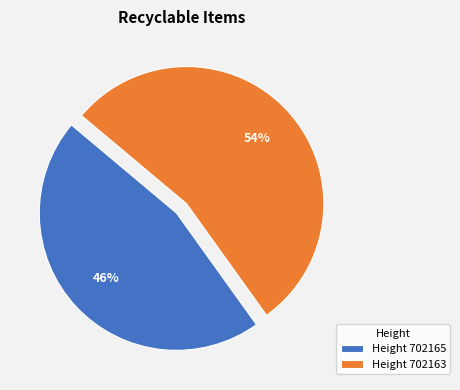

Is the sum of Height 702163 and Height 702165 greater than half?

Yes